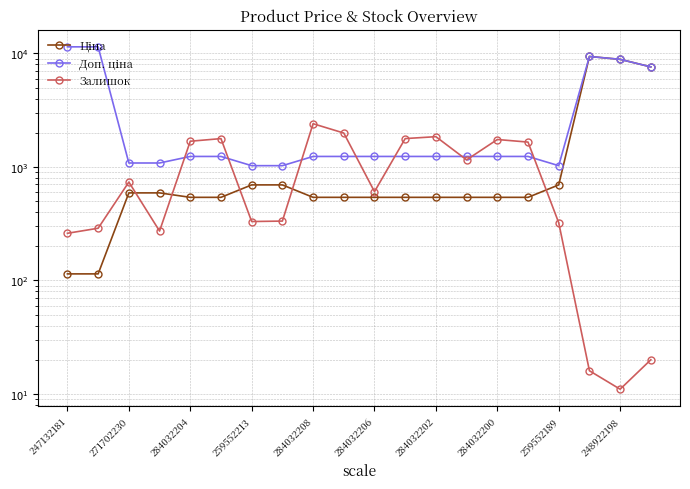

Which category has the highest value in the Доп. ціна series?

247132181